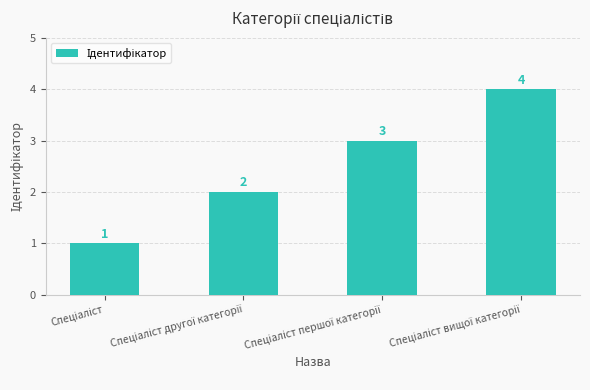

What is the sum of all values?

10